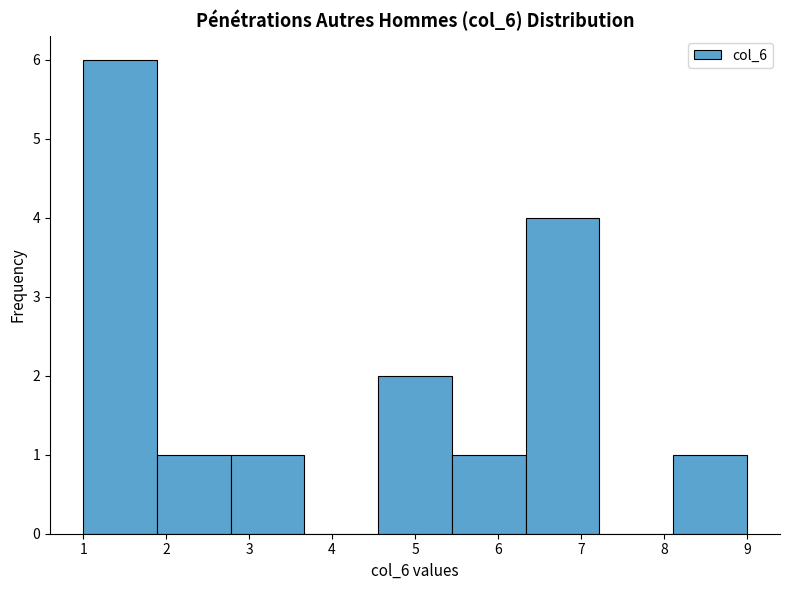

How tall is the bar that spans 4.6 to 5.4 on the x-axis? Neither the bar edges nor the heights are printed on the chart, so give them approximately, as read against the axes.

2